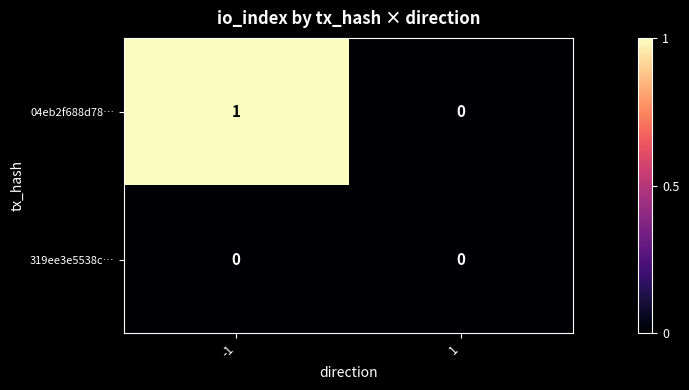

Is the value of 319ee3e5538c… at -1 greater than the value of 04eb2f688d78… at -1?

No